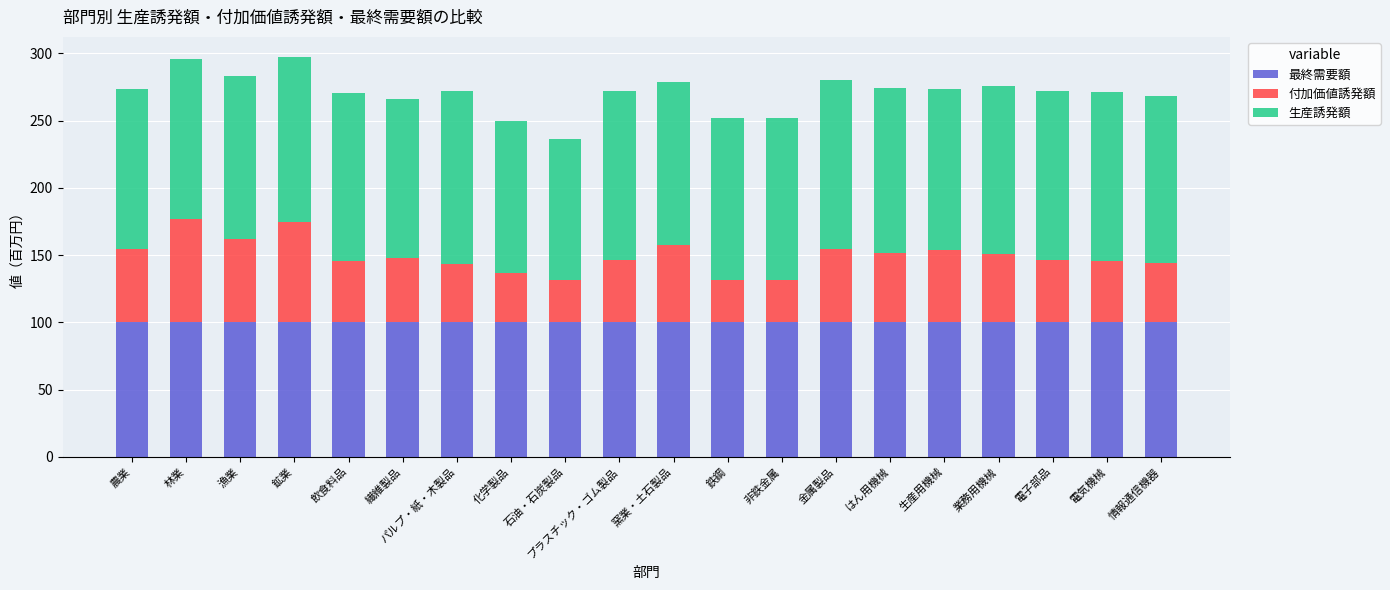

What is the highest value of the 最終需要額 series?

100.0